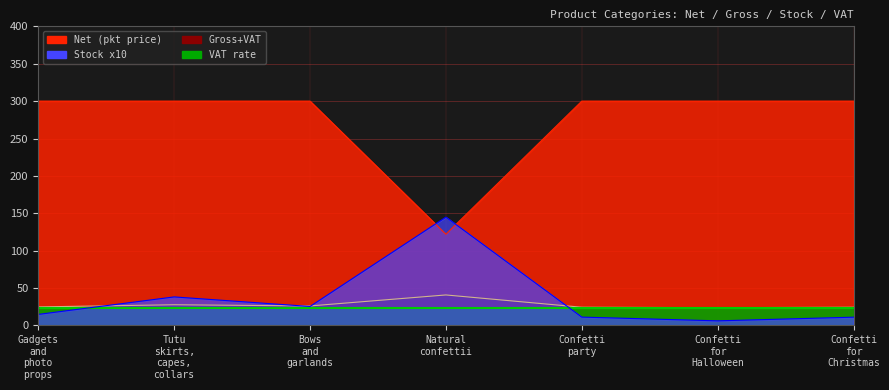

What is the difference between the maximum and minimum values in the Gross line series?

17.1